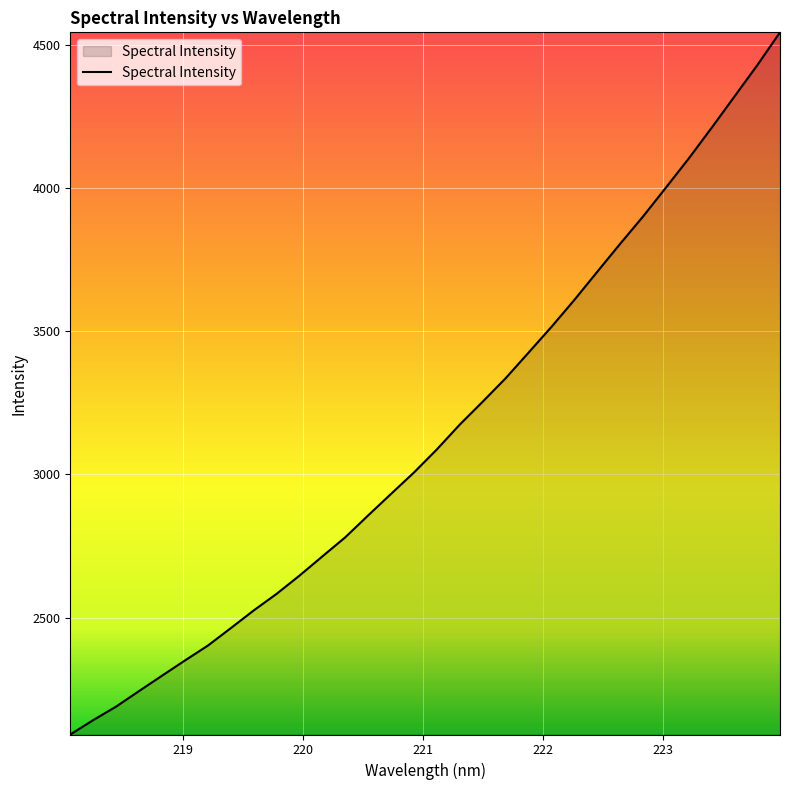

Reading left to right, transcribe all the data shown in this chart.

2091.8	2142.0	2189.3	2243.5	2297.0	2350.2	2402.0	2462.9	2524.8	2582.7	2646.5	2713.7	2780.3	2856.8	2932.0	3006.6	3087.2	3173.8	3253.7	3335.2	3424.6	3514.5	3608.4	3706.7	3804.2	3899.6	4000.4	4102.3	4209.3	4318.7	4428.3	4543.7